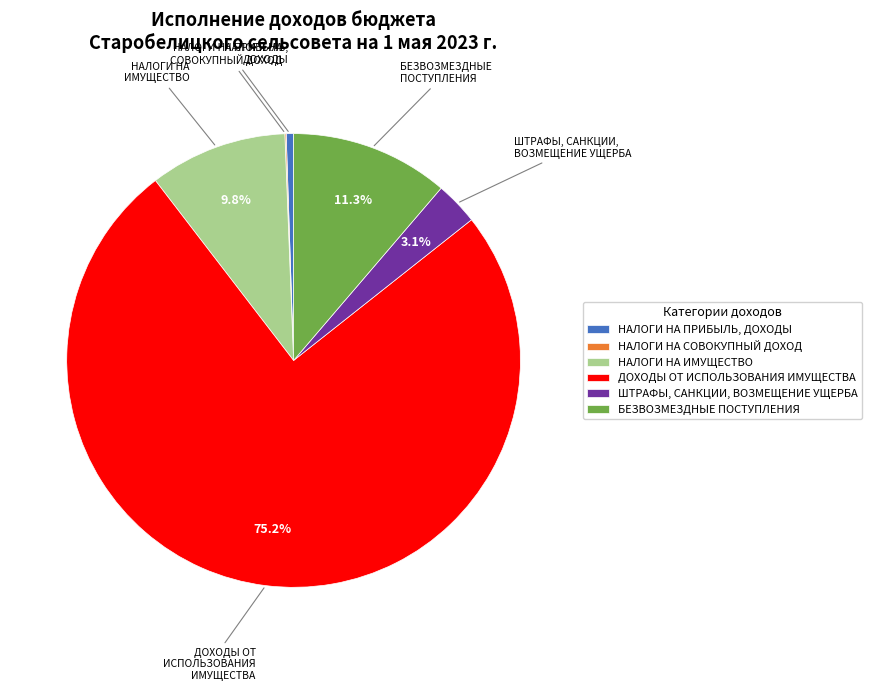

Is the sum of НАЛОГИ НА ПРИБЫЛЬ, ДОХОДЫ and ШТРАФЫ, САНКЦИИ, ВОЗМЕЩЕНИЕ УЩЕРБА greater than half?

No